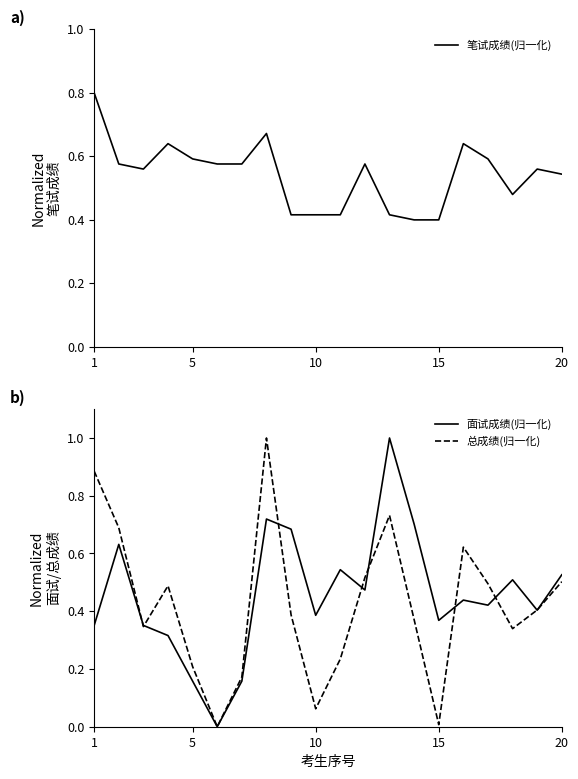

True or false: 笔试成绩(归一化) has a value of 0.2 at 1.

False